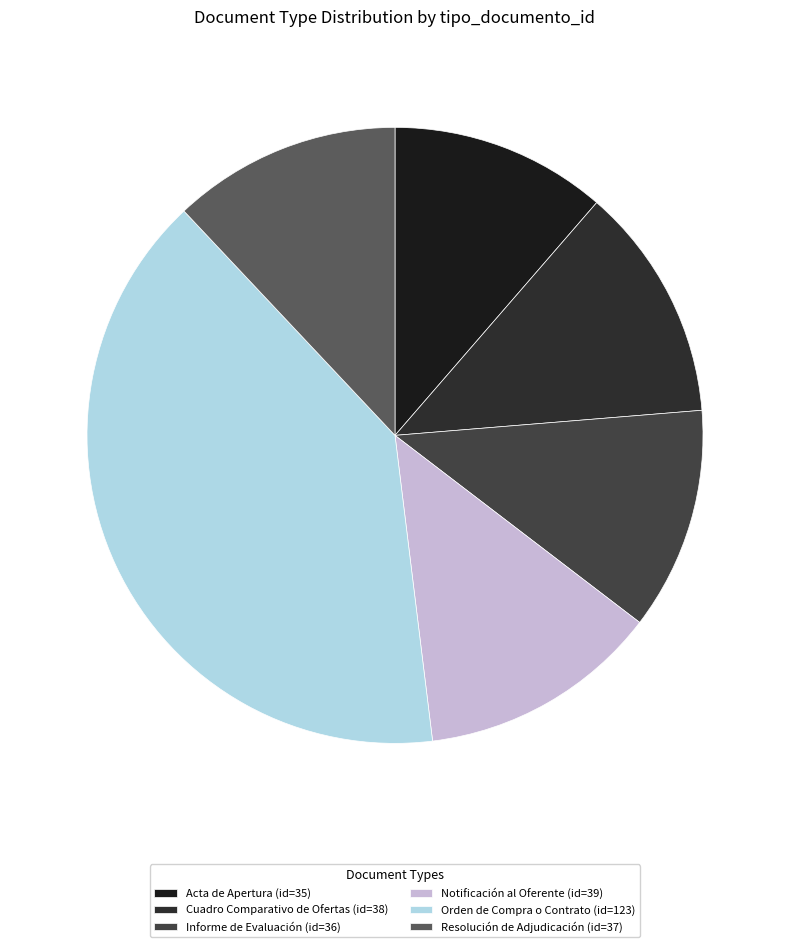

How many segments does this pie chart have?

6